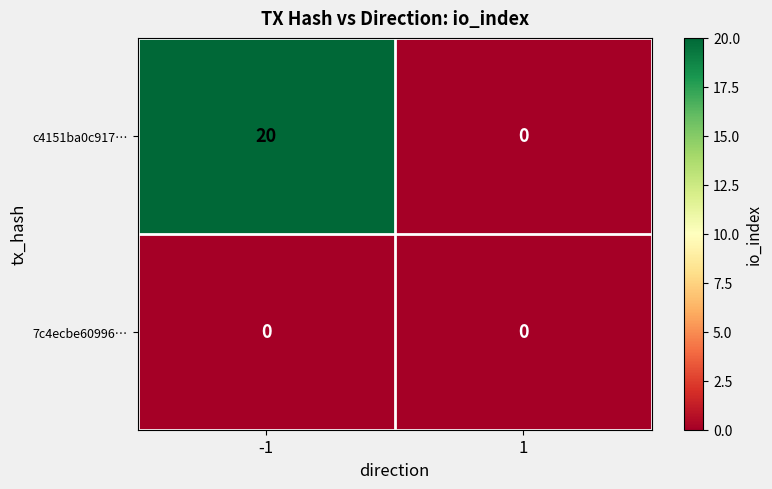

The value of 7c4ecbe60996… at -1 is 0. True or false?

True